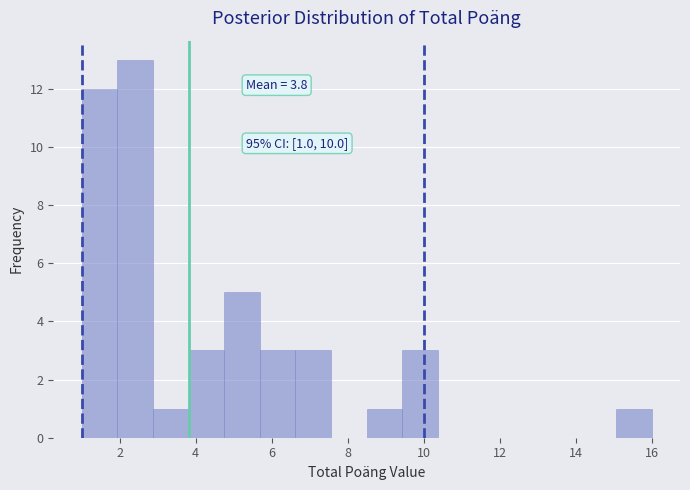

Over which range of the x-axis is the bar tallest?

2.0 to 2.8